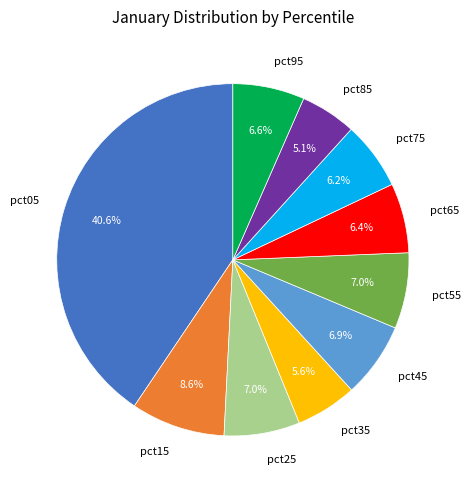

Between pct65 and pct35, which is larger?

pct65